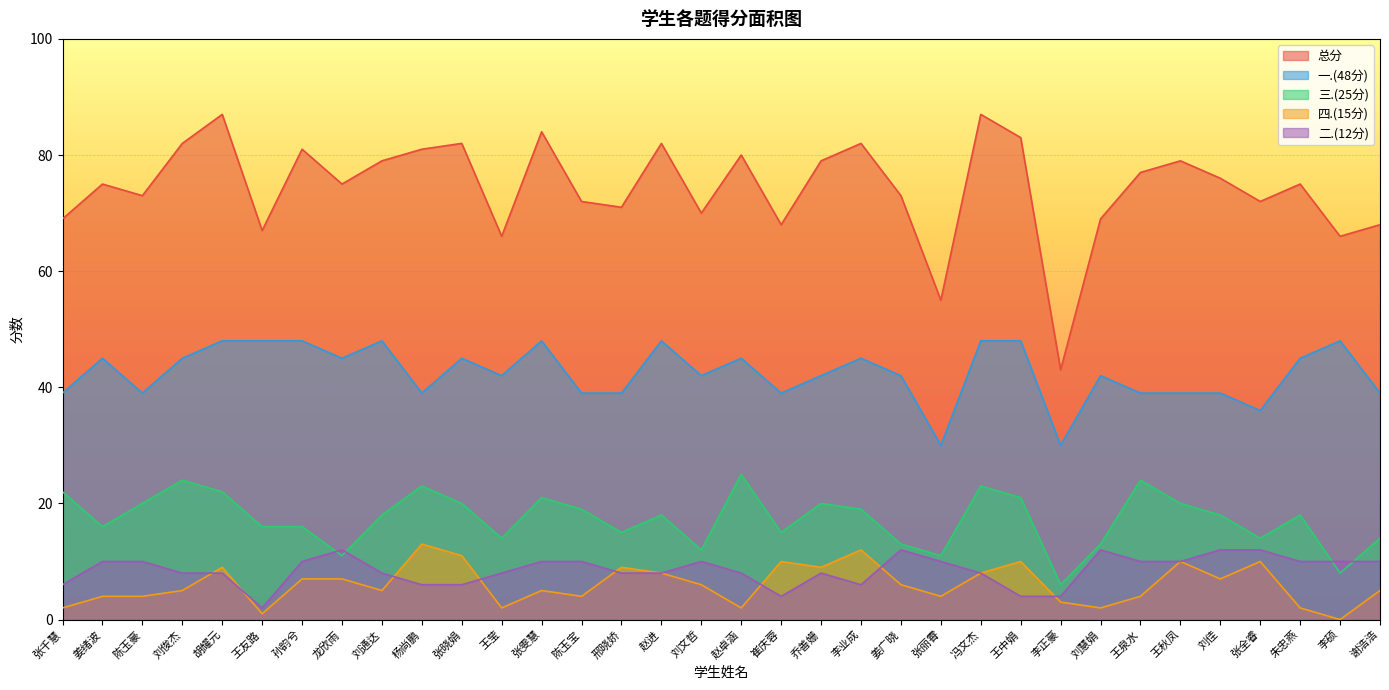

List the series in order of their peak value, lowest first.

二.(12分), 四.(15分), 三.(25分), 一.(48分), 总分